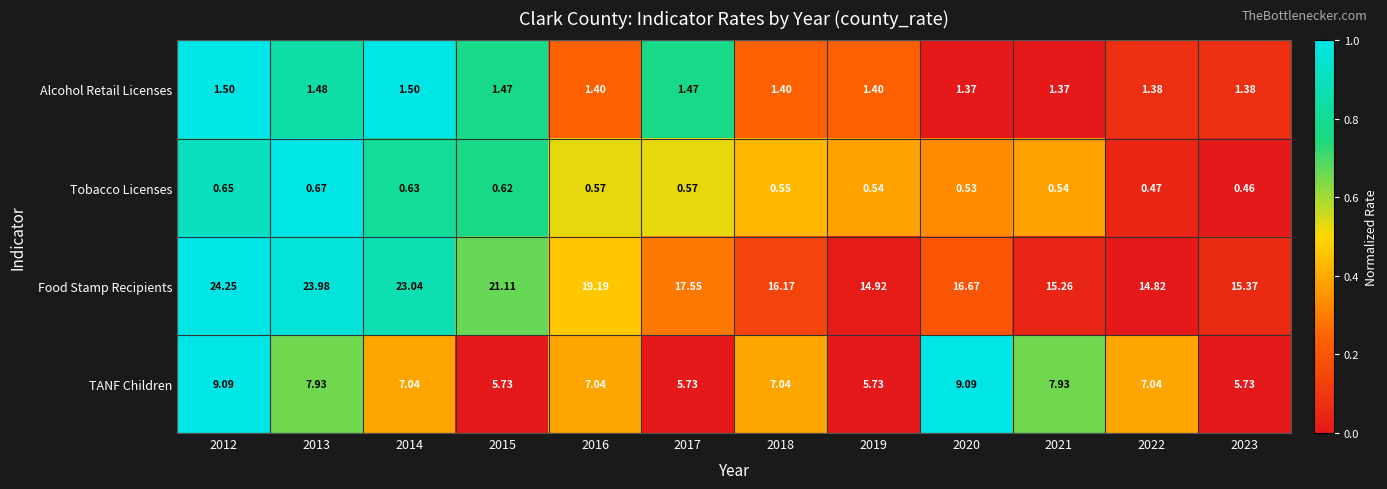

Rank the series by their maximum value, from lowest to highest.

Tobacco Licenses, Alcohol Retail Licenses, TANF Children, Food Stamp Recipients